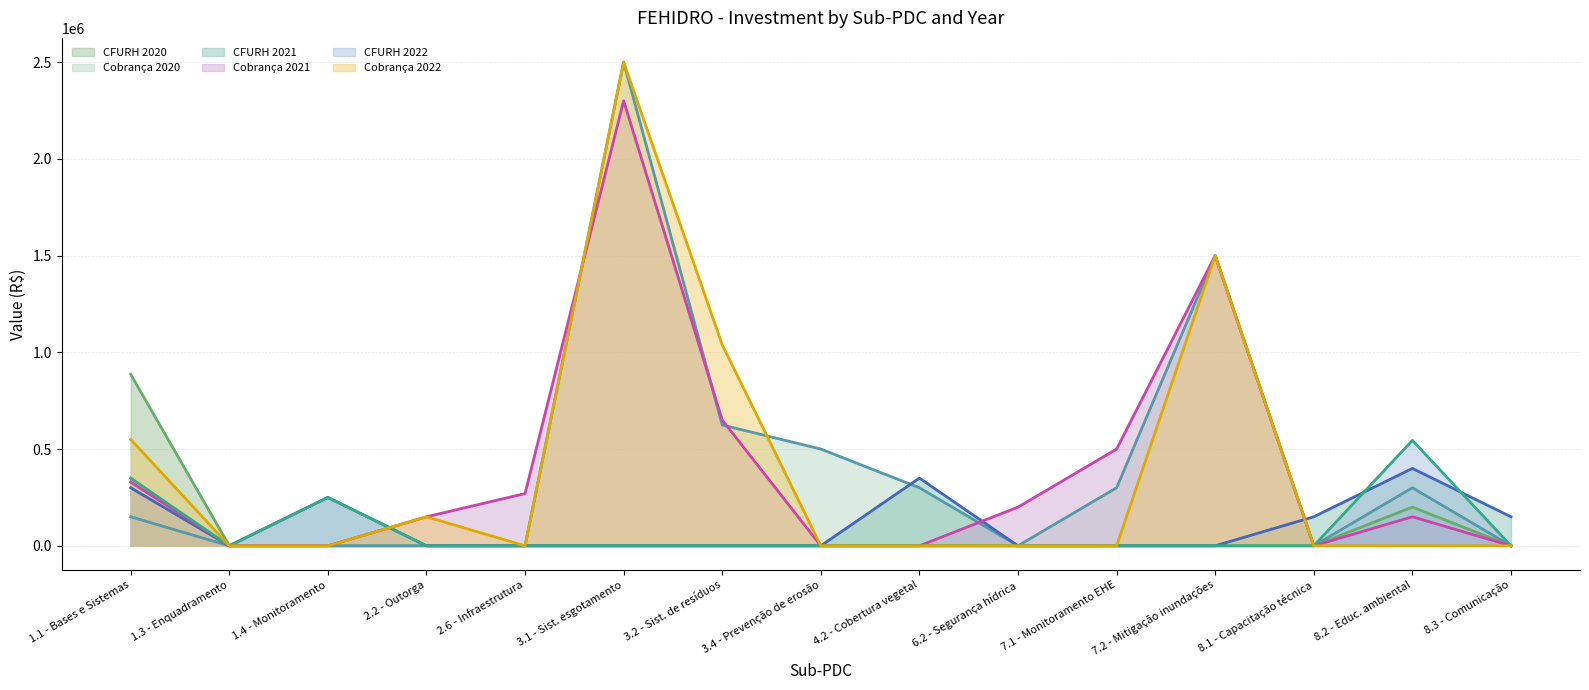

Is the value of Cobrança 2022 at 6.2 - Segurança hídrica greater than the value of Cobrança 2021 at 8.1 - Capacitação técnica?

No